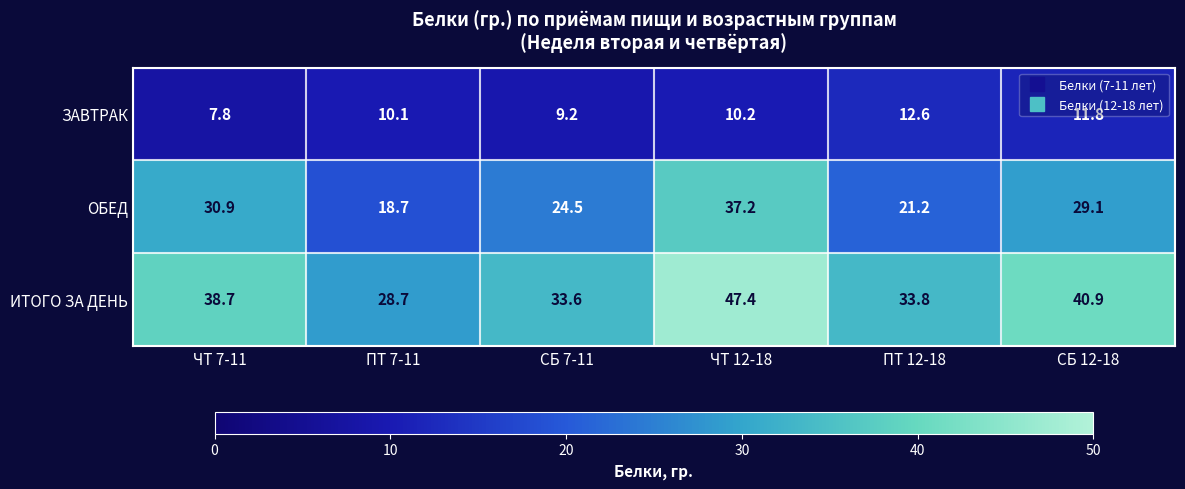

What is the sum of all ЗАВТРАК values?

61.7